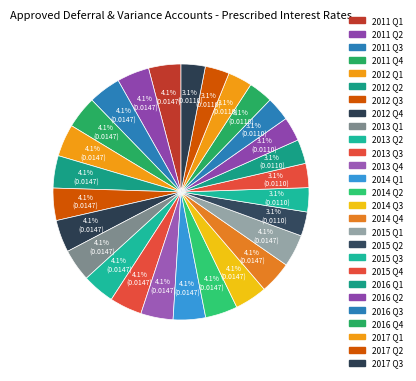

How much of the chart is everything except 2017 Q2?

96.9%